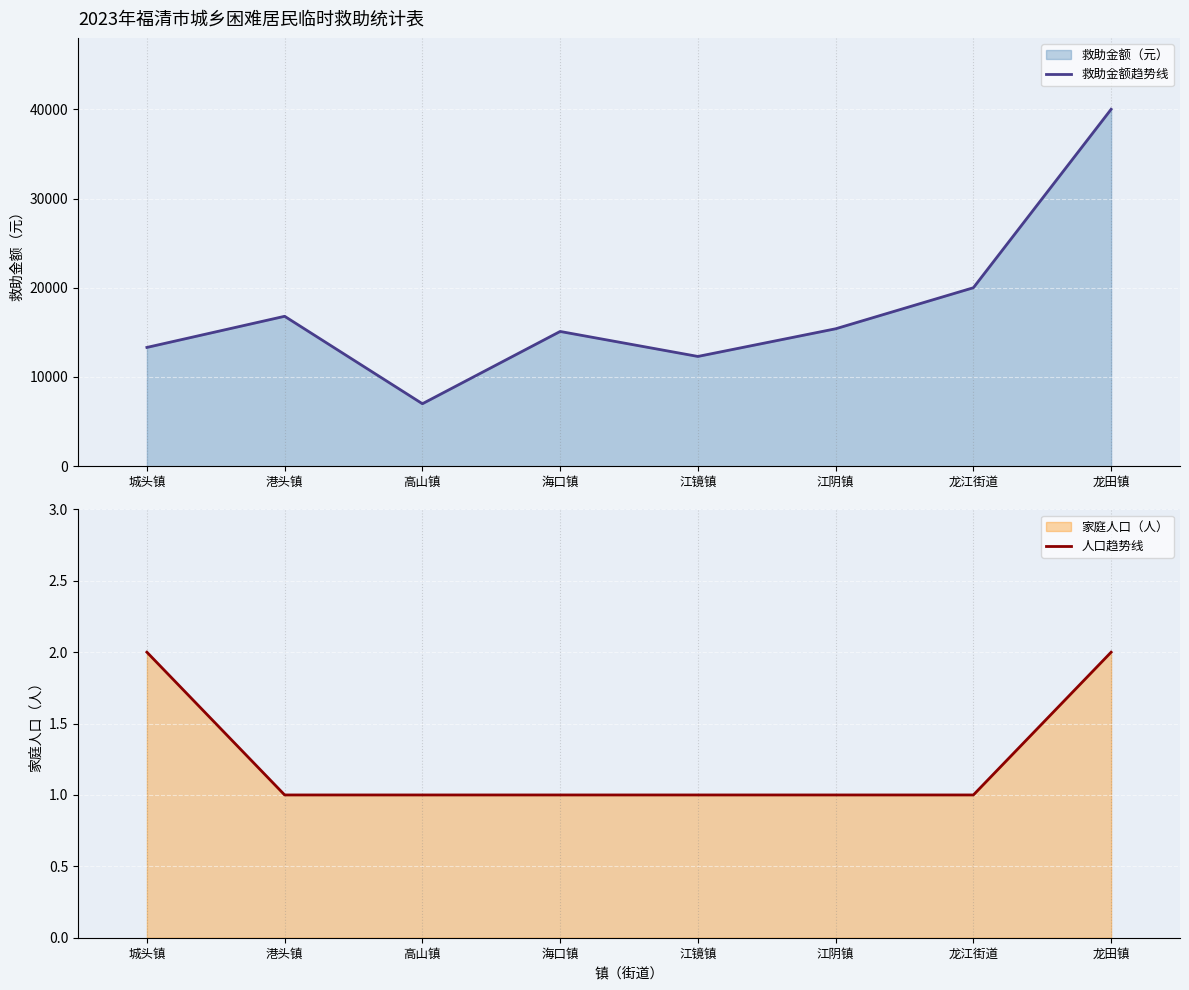

Reading left to right, transcribe all the data shown in this chart.

救助金额趋势线: 城头镇=13310	港头镇=16800	高山镇=7000	海口镇=15100	江镜镇=12300	江阴镇=15400	龙江街道=20000	龙田镇=40000
人口趋势线: 城头镇=2	港头镇=1	高山镇=1	海口镇=1	江镜镇=1	江阴镇=1	龙江街道=1	龙田镇=2